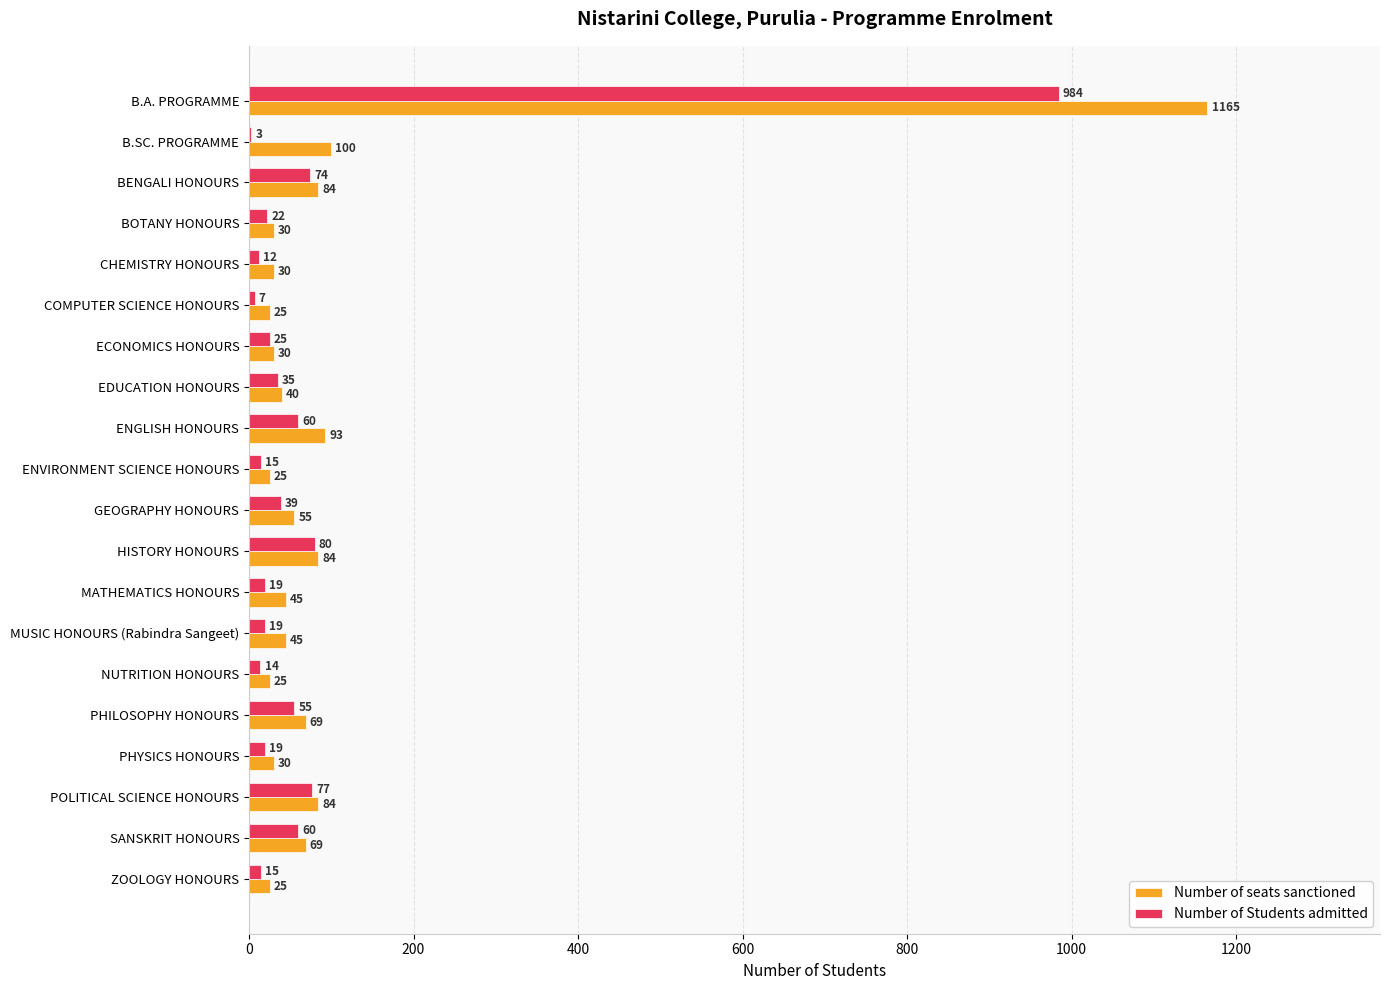

The Number of seats sanctioned series shows 30 at BOTANY HONOURS. True or false?

True